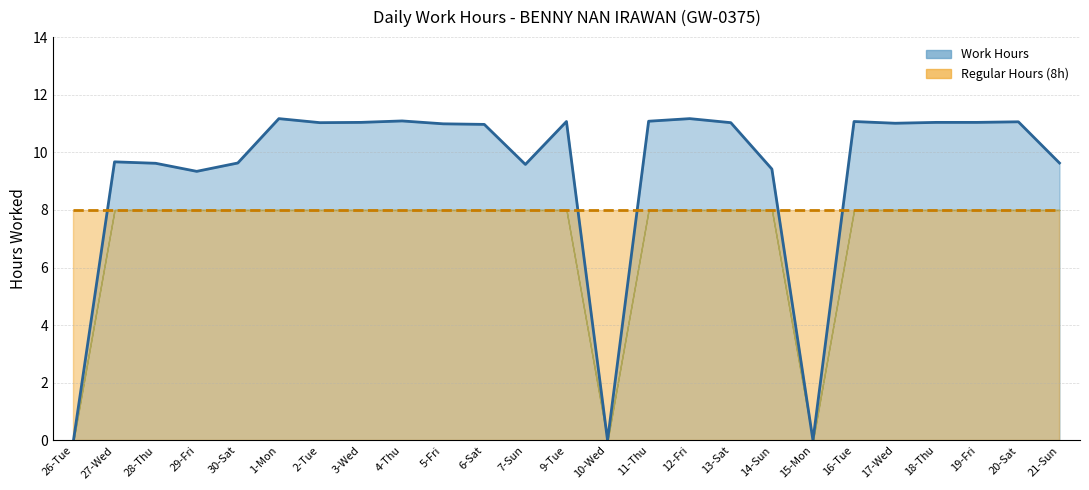

Rank the series by their maximum value, from highest to lowest.

Work Hours, Regular Hours (8h)